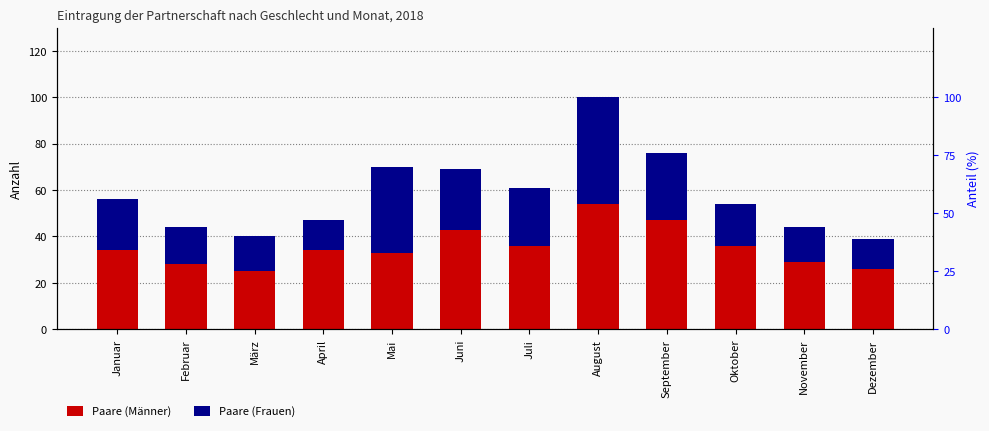

Is the value of Paare (Männer) at März greater than the value of Paare (Frauen) at März?

Yes